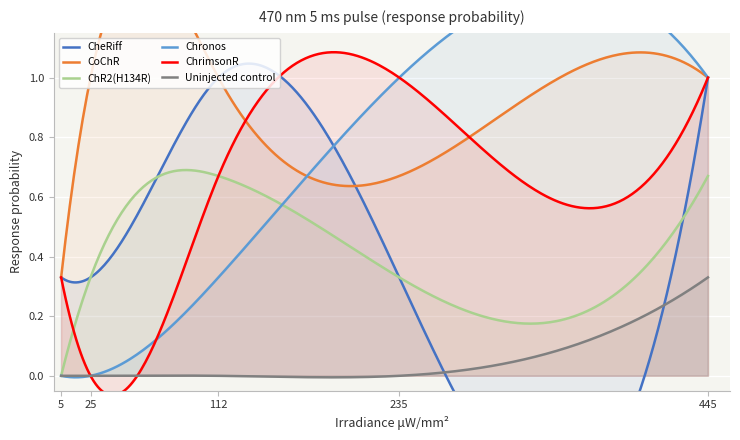

List the labels in order of CheRiff value, largest first.

112, 445, 5, 25, 235